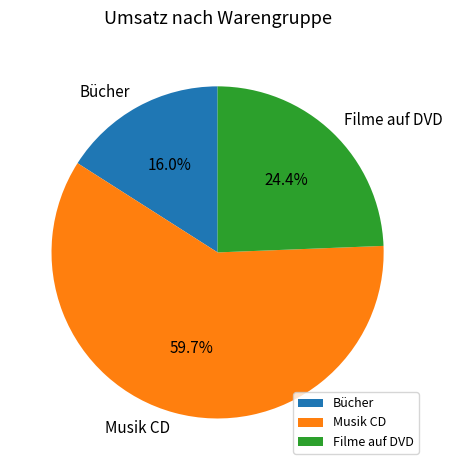

To the nearest percent, what is the difference between the largest and smallest slice percentages?

44%